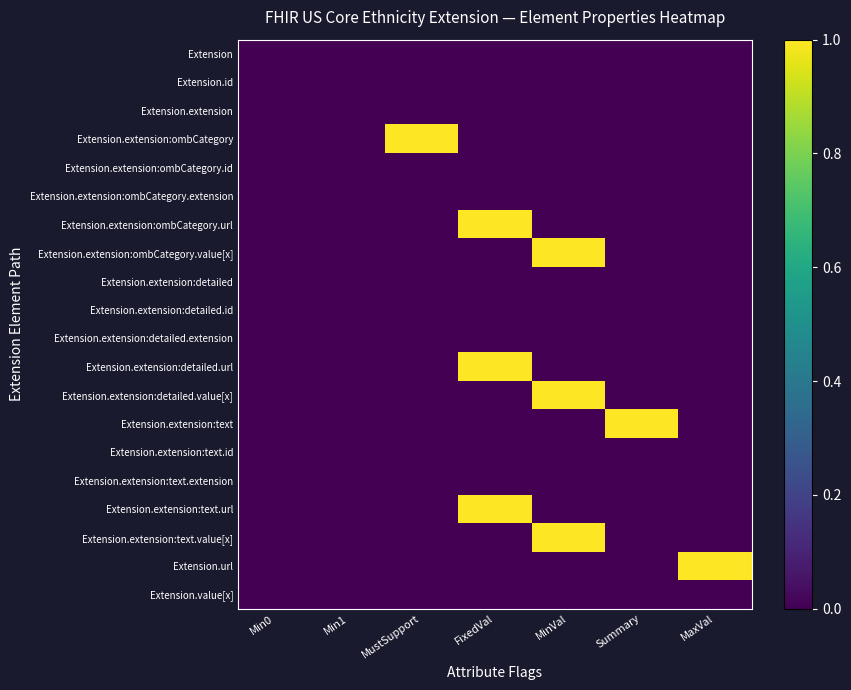

What is the greatest value displayed?

1